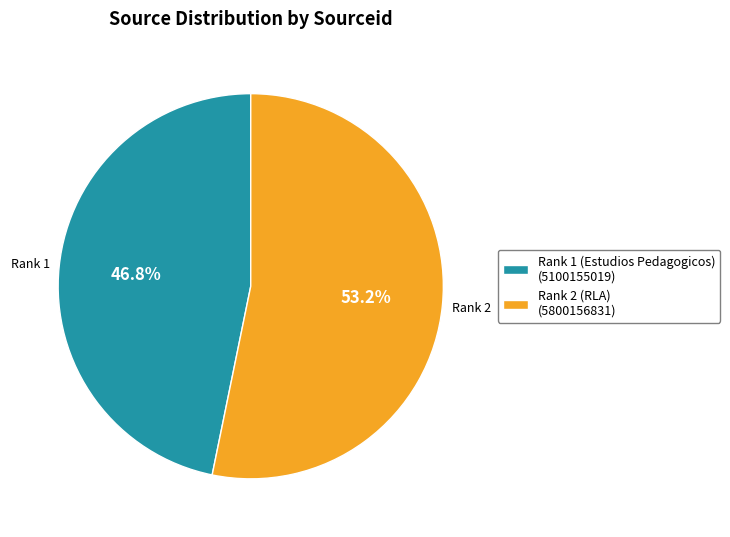

Which slice is the largest?

Rank 2 (RLA)